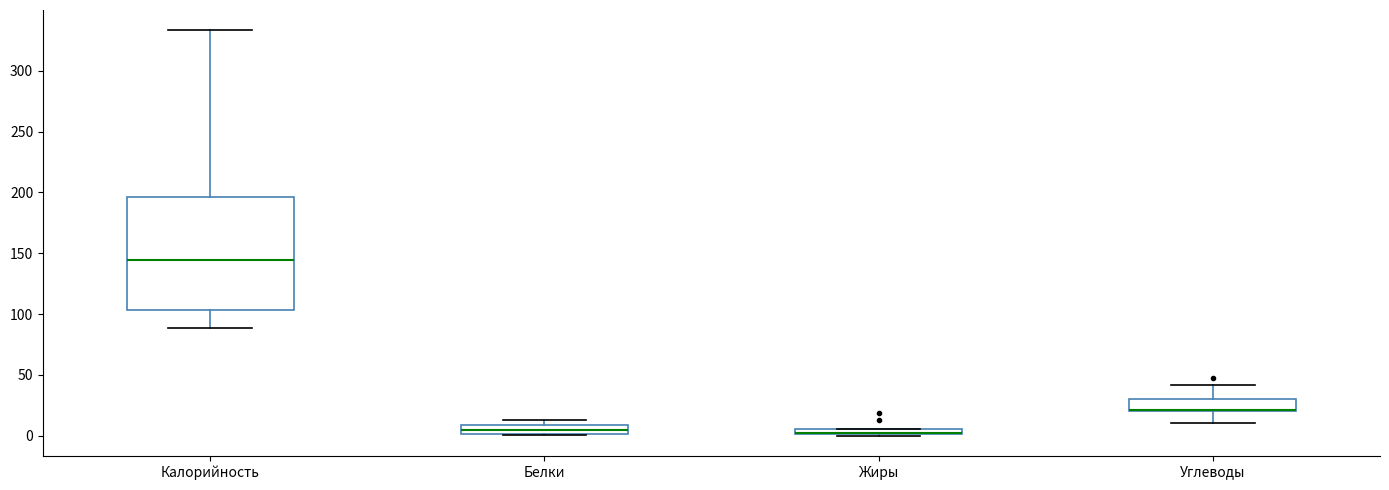

Comparing the boxes themselves (not the whiskers), which one is the tallest?

Калорийность